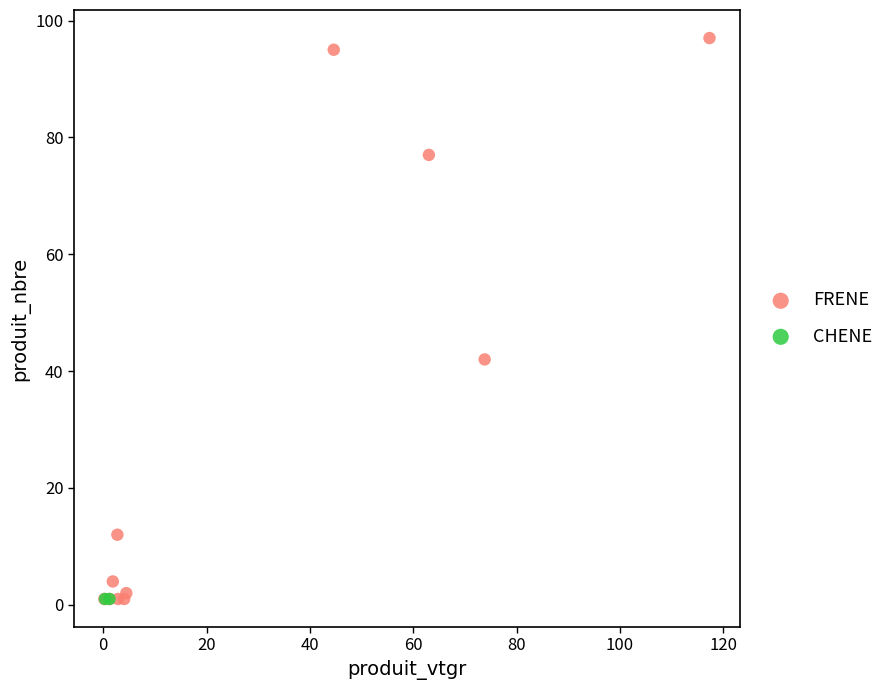

What are all the series names shown in the legend?

FRENE, CHENE